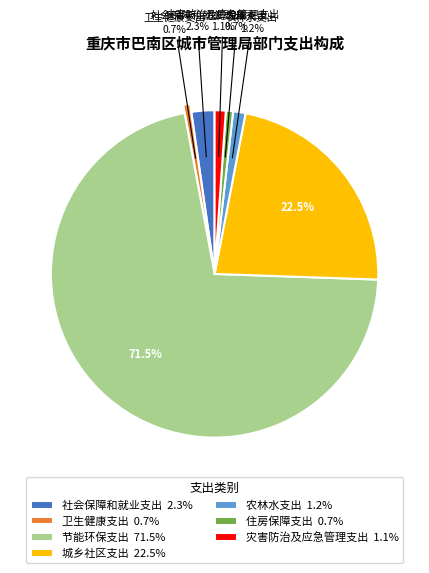

What percentage is NOT represented by 节能环保支出?

28.5%